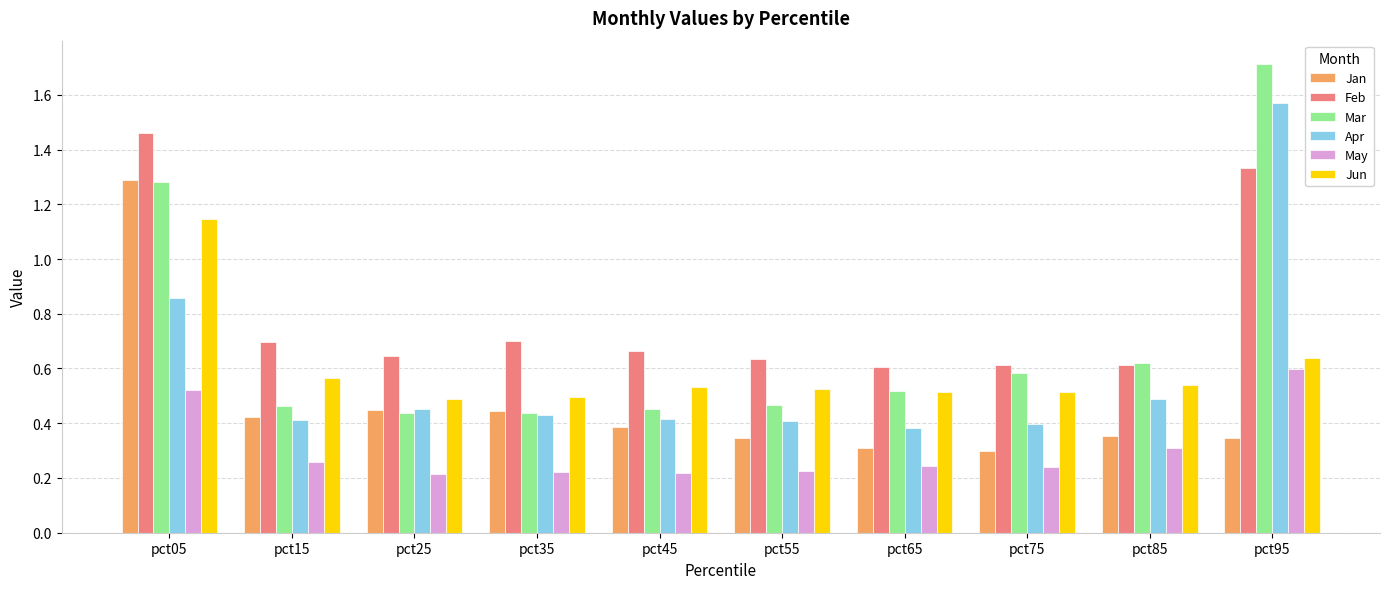

Is it true that Apr equals 0.1 at pct85?

False